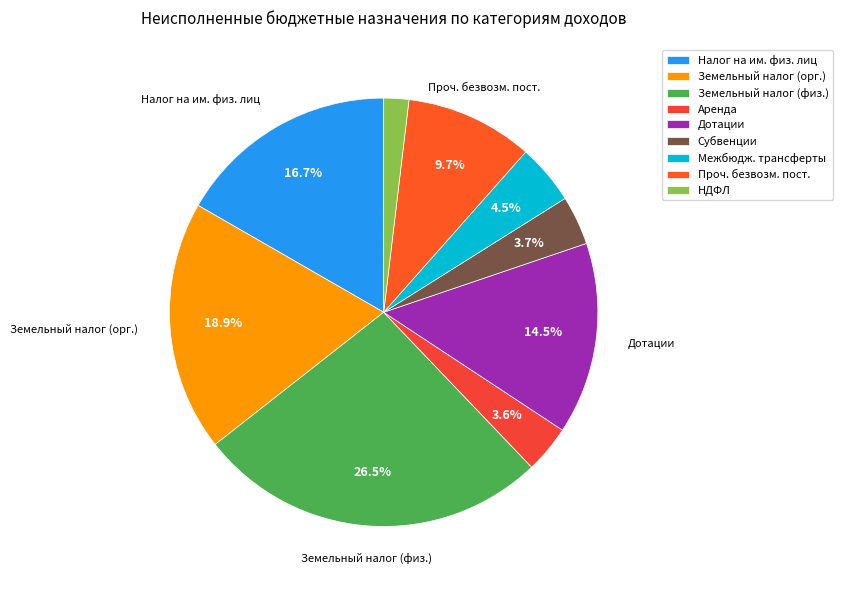

To the nearest percent, what is the average slice percentage?

11%